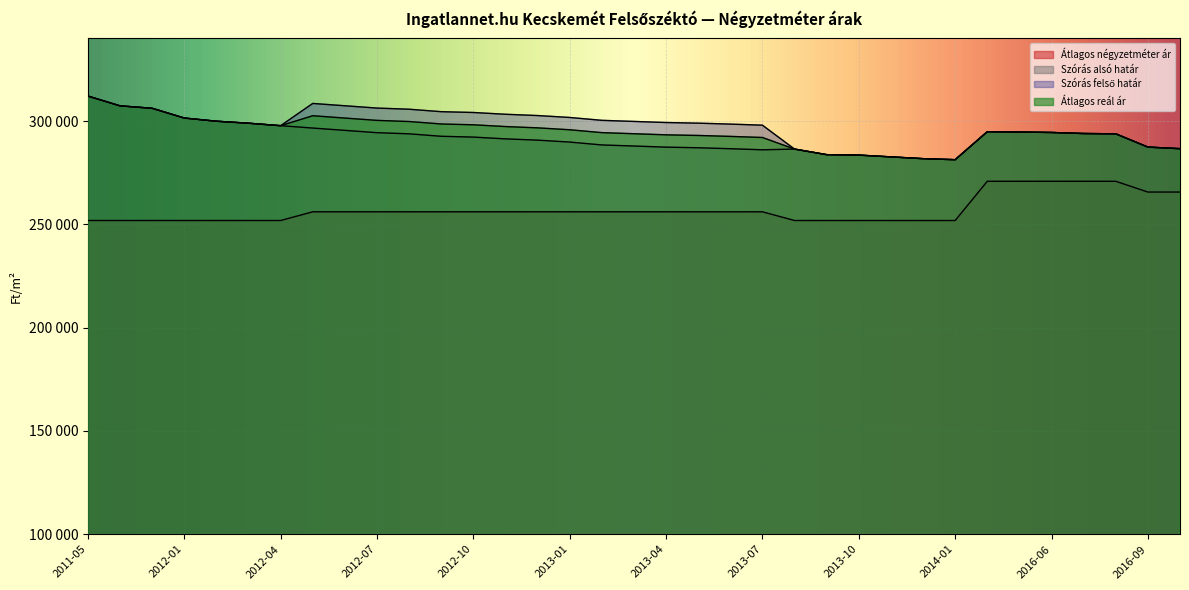

Reading left to right, transcribe all the data shown in this chart.

Átlagos négyzetméter ár: 2011-05=251851	2011-11=251851	2011-12=251851	2012-01=251851	2012-02=251851	2012-03=251851	2012-04=251851	2012-05=256062	2012-06=256062	2012-07=256062	2012-08=256062	2012-09=256062	2012-10=256062	2012-11=256062	2012-12=256062	2013-01=256062	2013-02=256062	2013-03=256062	2013-04=256062	2013-05=256062	2013-06=256062	2013-07=256062	2013-08=251851	2013-09=251851	2013-10=251851	2013-11=251851	2013-12=251851	2014-01=251851	2016-04=270833	2016-05=270833	2016-06=270833	2016-07=270833	2016-08=270833	2016-09=265625	2016-10=265625
Szórás alsó határ: 2011-05=312081	2011-11=307347	2011-12=306165	2012-01=301445	2012-02=299903	2012-03=298938	2012-04=297740	2012-05=296602	2012-06=295475	2012-07=294356	2012-08=293800	2012-09=292615	2012-10=292222	2012-11=291362	2012-12=290739	2013-01=289810	2013-02=288426	2013-03=287892	2013-04=287360	2013-05=287056	2013-06=286602	2013-07=286074	2013-08=286415	2013-09=283717	2013-10=283501	2013-11=282638	2013-12=281780	2014-01=281282	2016-04=294818	2016-05=294673	2016-06=294456	2016-07=293950	2016-08=293806	2016-09=287382	2016-10=286611
Szórás felső határ: 2011-05=312081	2011-11=307347	2011-12=306165	2012-01=301445	2012-02=299903	2012-03=298938	2012-04=297740	2012-05=308512	2012-06=307385	2012-07=306266	2012-08=305710	2012-09=304525	2012-10=304132	2012-11=303272	2012-12=302649	2013-01=301720	2013-02=300336	2013-03=299802	2013-04=299270	2013-05=298966	2013-06=298512	2013-07=297984	2013-08=286415	2013-09=283717	2013-10=283501	2013-11=282638	2013-12=281780	2014-01=281282	2016-04=294818	2016-05=294673	2016-06=294456	2016-07=293950	2016-08=293806	2016-09=287382	2016-10=286611
Átlagos reál ár: 2011-05=312081	2011-11=307347	2011-12=306165	2012-01=301445	2012-02=299903	2012-03=298938	2012-04=297740	2012-05=302557	2012-06=301430	2012-07=300311	2012-08=299755	2012-09=298570	2012-10=298177	2012-11=297317	2012-12=296694	2013-01=295765	2013-02=294381	2013-03=293847	2013-04=293315	2013-05=293011	2013-06=292557	2013-07=292029	2013-08=286415	2013-09=283717	2013-10=283501	2013-11=282638	2013-12=281780	2014-01=281282	2016-04=294818	2016-05=294673	2016-06=294456	2016-07=293950	2016-08=293806	2016-09=287382	2016-10=286611